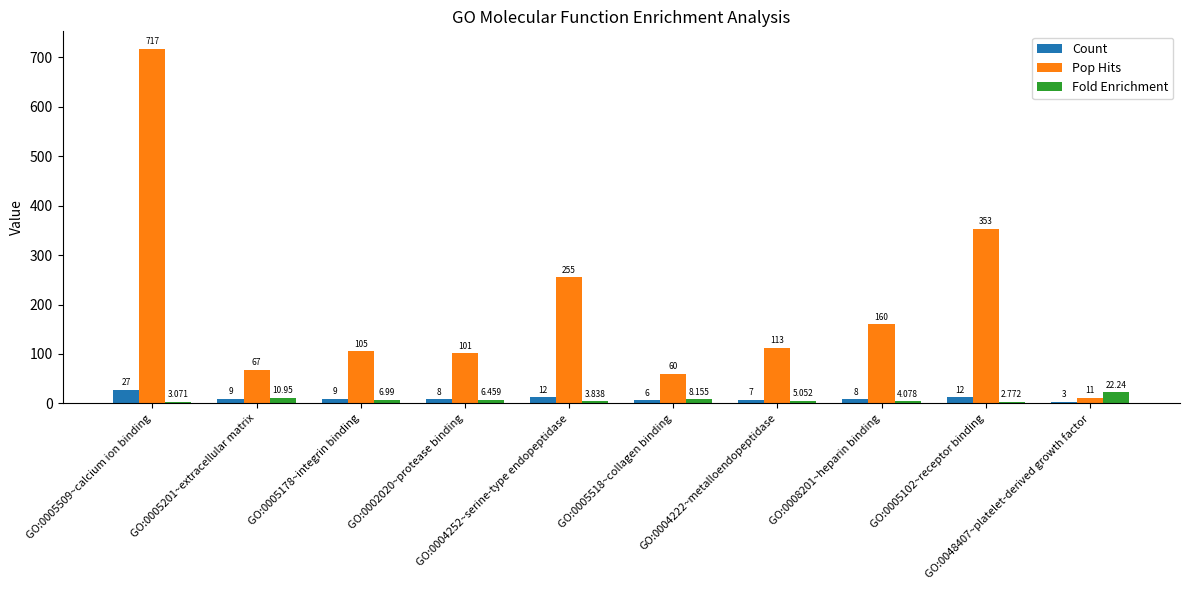

What is the average value of the Pop Hits series?

194.2